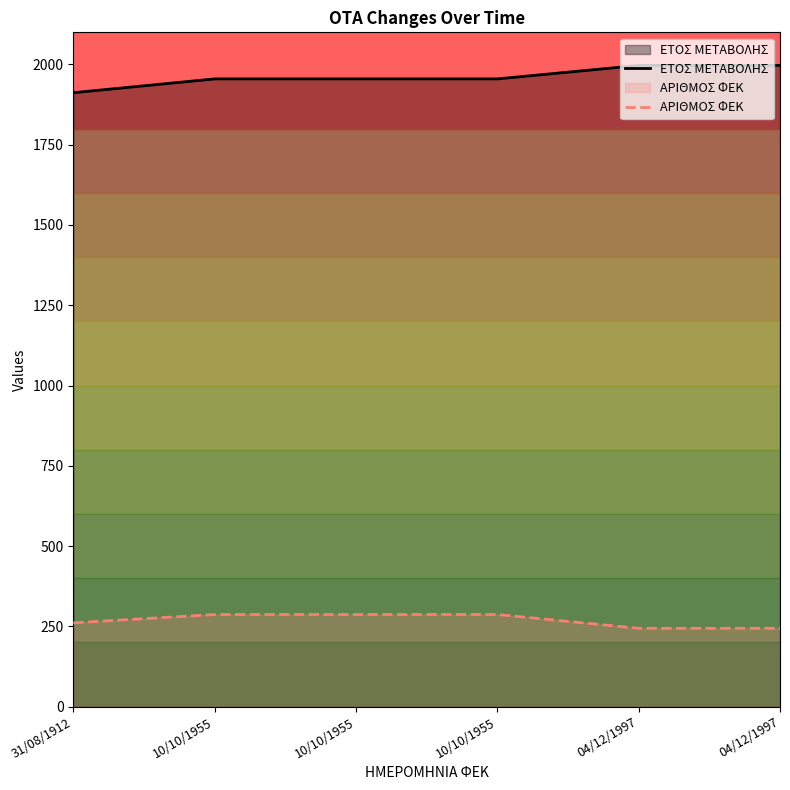

Is the value of ΕΤΟΣ ΜΕΤΑΒΟΛΗΣ at 10/10/1955 greater than the value of ΑΡΙΘΜΟΣ ΦΕΚ at 10/10/1955?

Yes